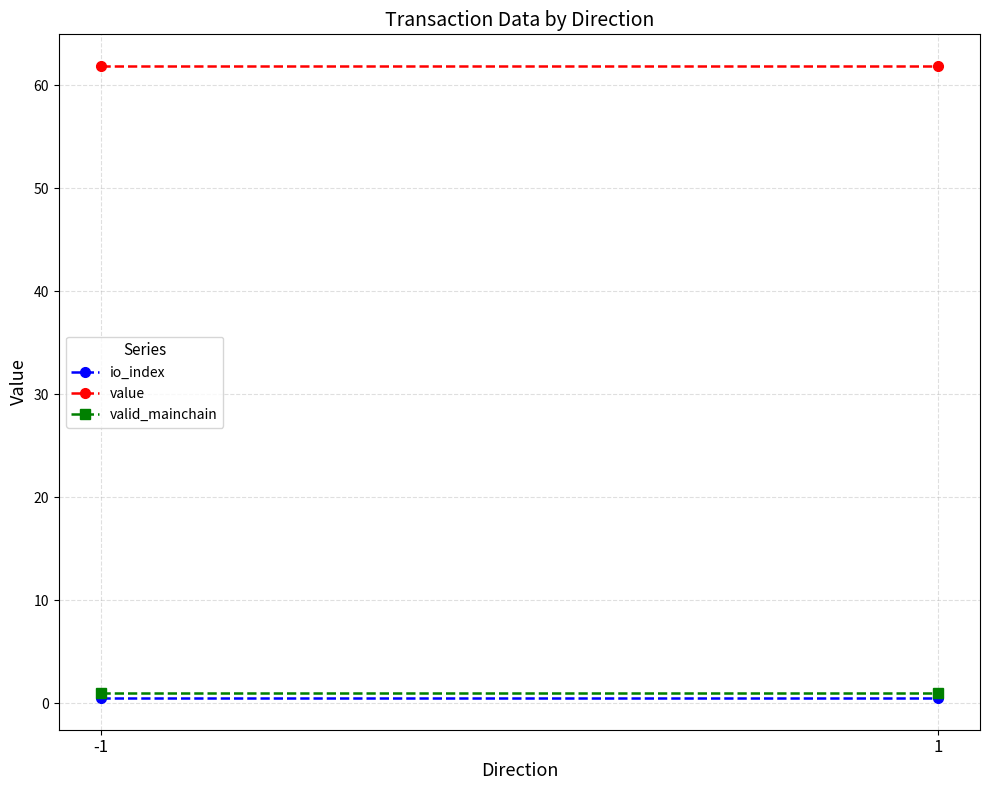

How many lines are shown in the chart?

3